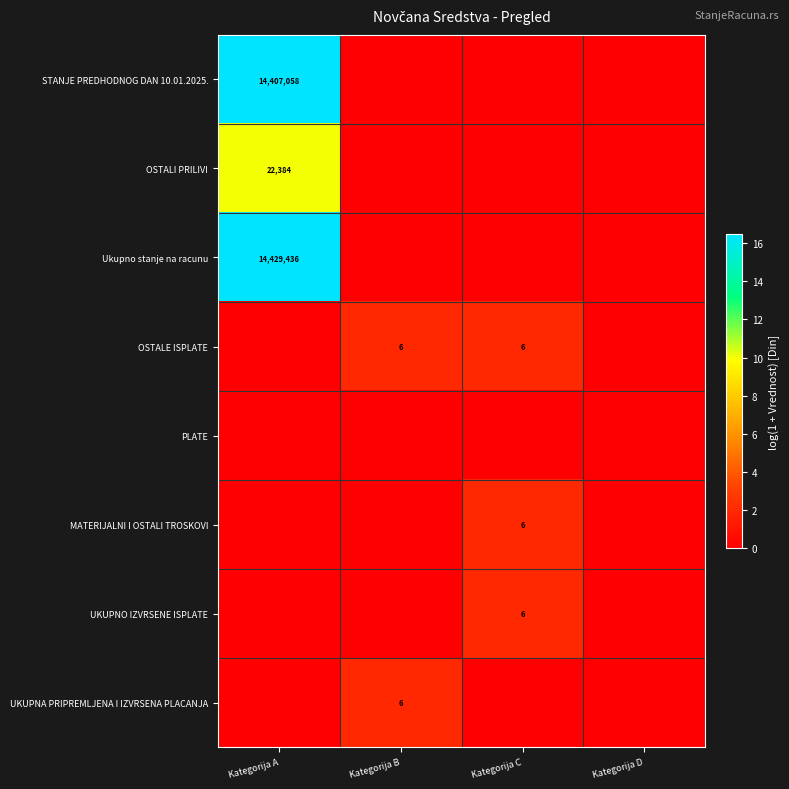

True or false: MATERIJALNI I OSTALI TROSKOVI has a value of 6 at Kategorija C.

True